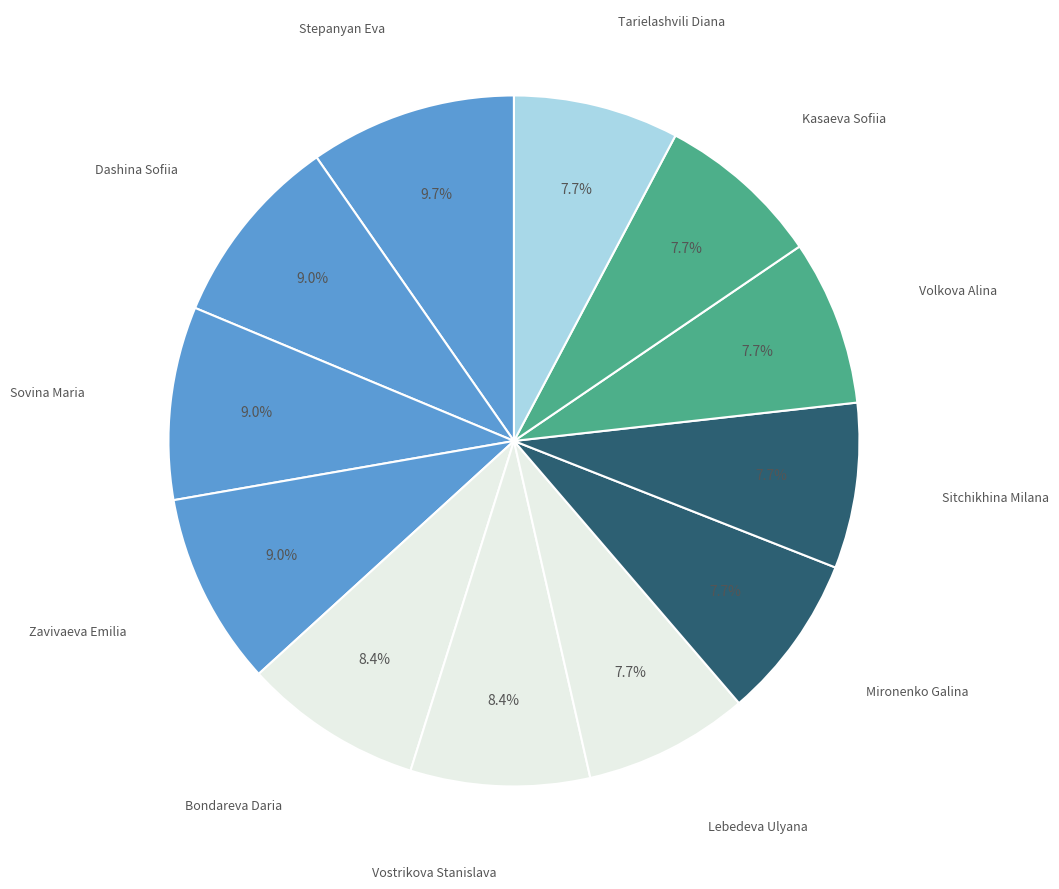

Count the number of slices in the pie.

12